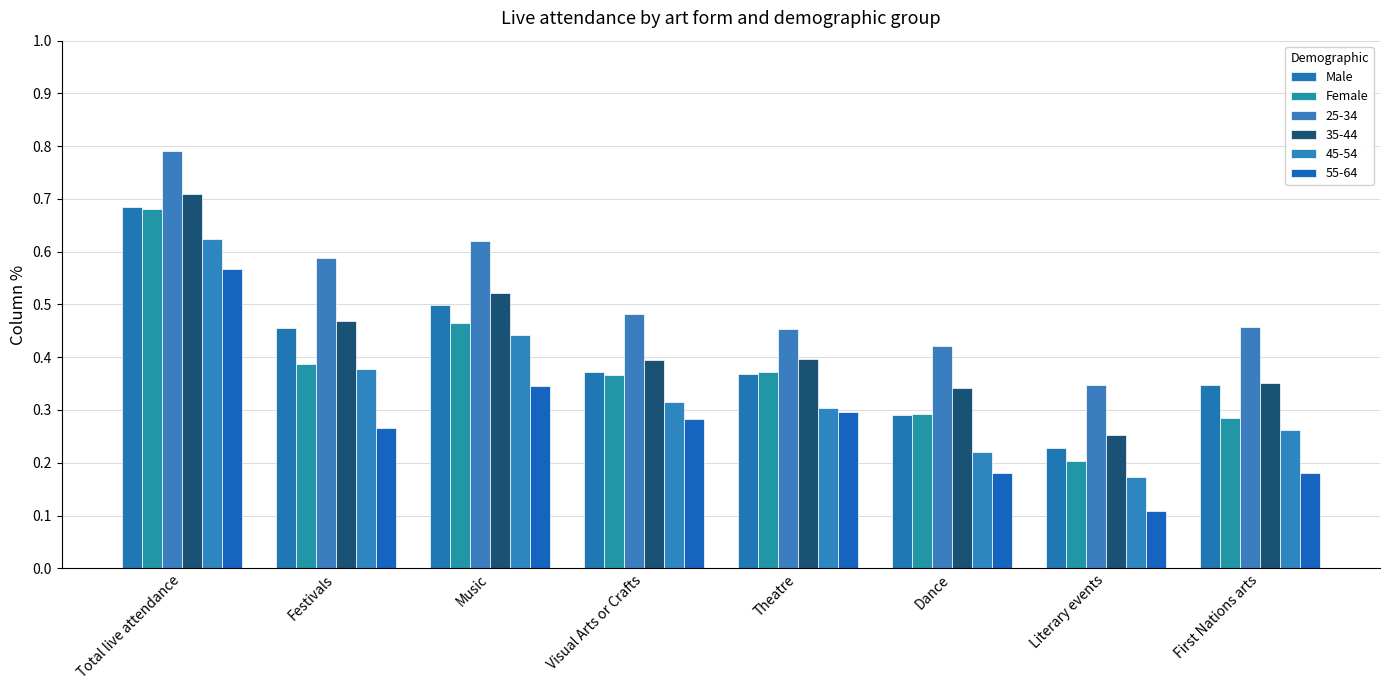

Which series changed the most between Music and Visual Arts or Crafts?

25-34